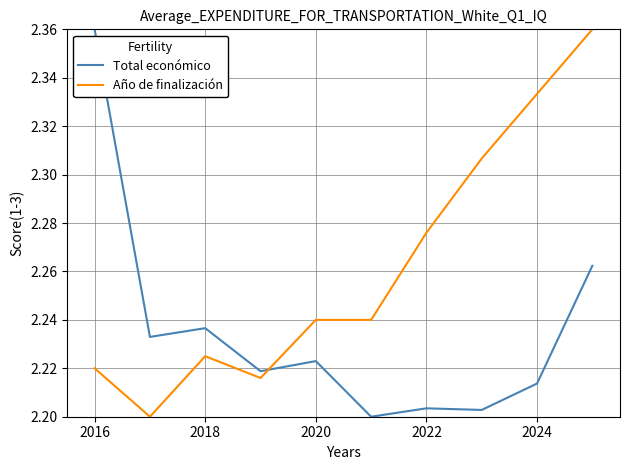

List the series in order of their overall mean, highest first.

Año de finalización, Total económico